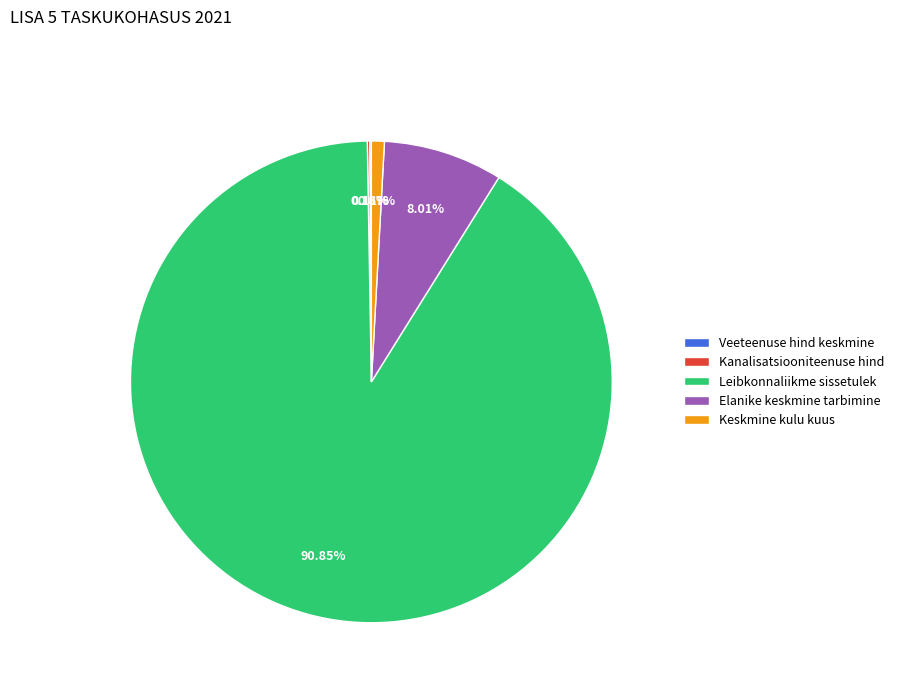

Do Keskmine kulu kuus and Elanike keskmine tarbimine together represent more than half of the pie?

No